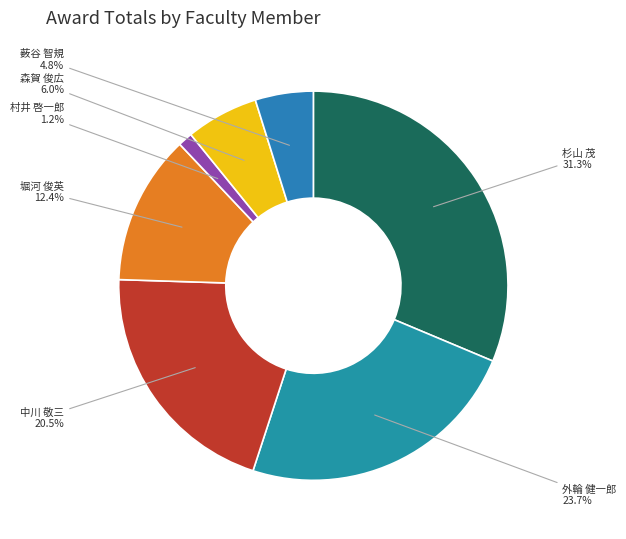

How many slices are in this pie chart?

7